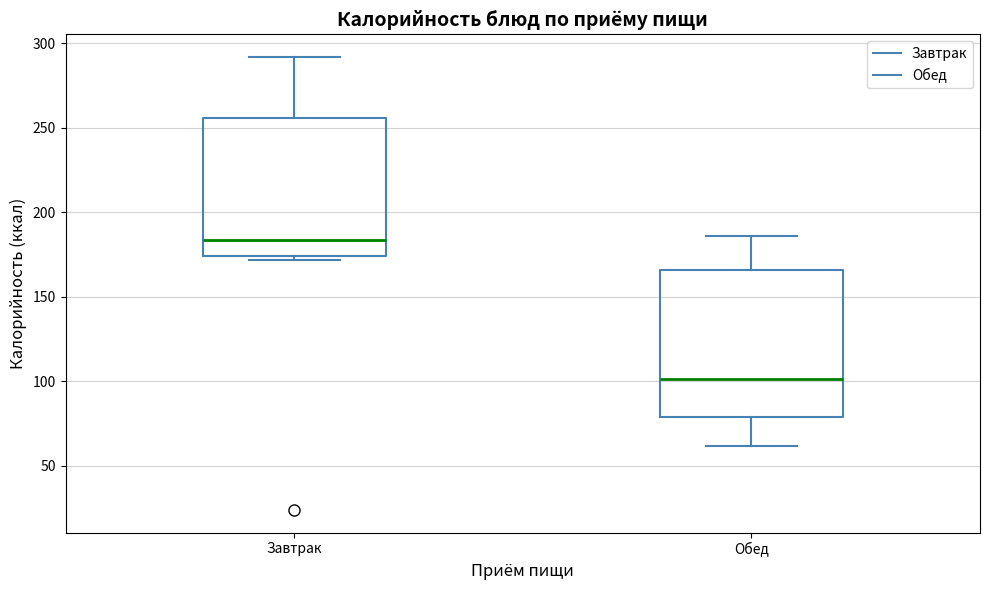

Where does the median line of the box for Завтрак sit on the y-axis? The values are not printed on the chart, so give them approximately, as read against the axis.

185